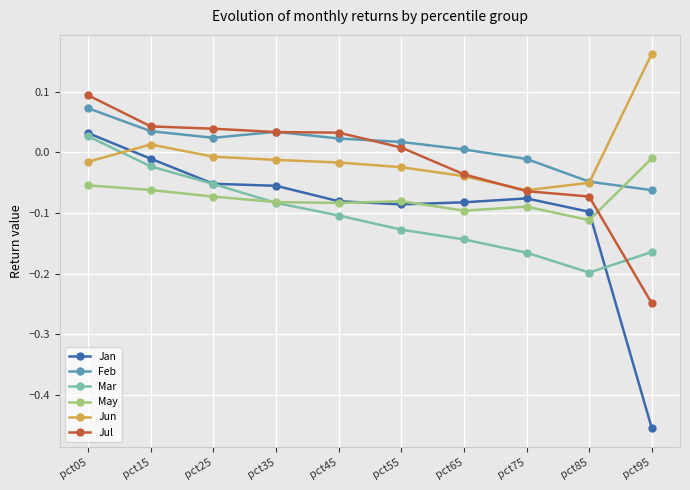

At which category does Mar reach its first local valley?

pct85